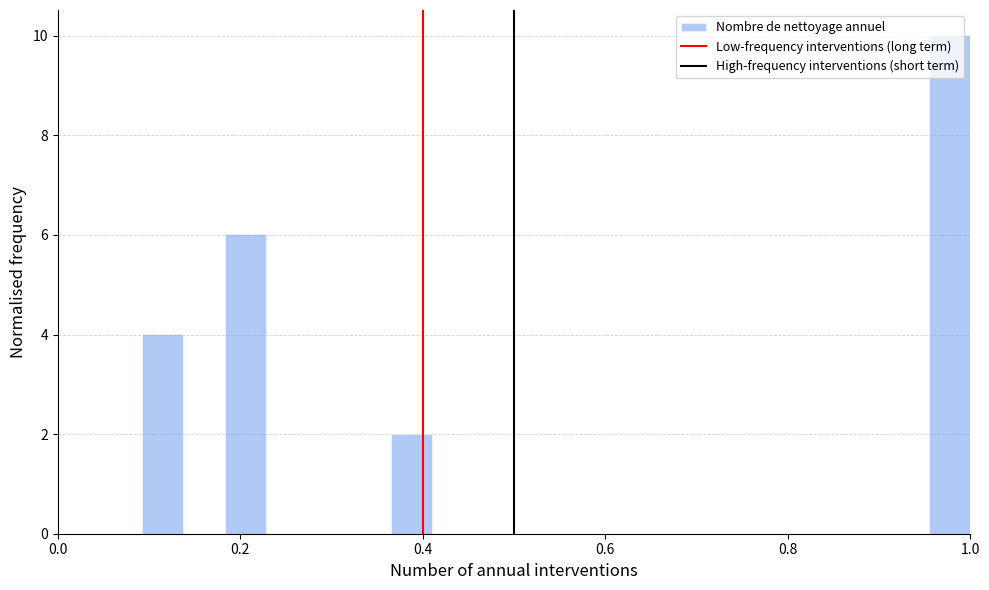

Read against the x-axis, roughly where is the centre of the tallest bar?

0.98